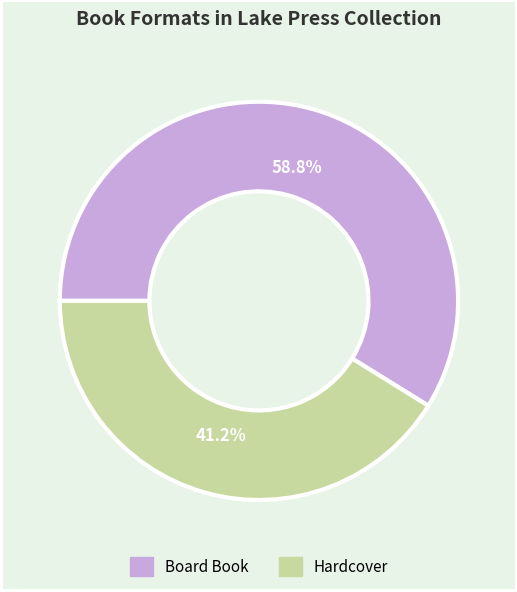

Which slice represents more than half of the pie?

Board Book